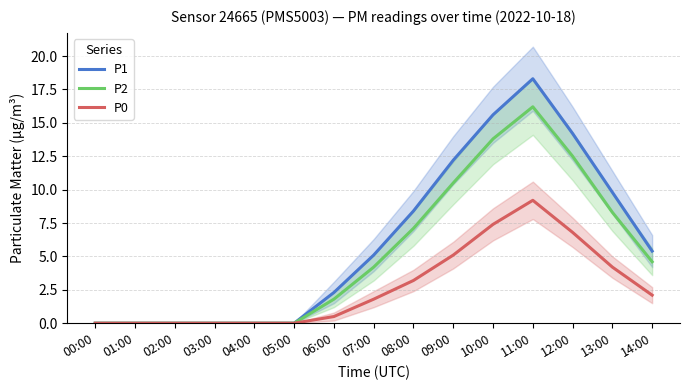

At which label does P2 first exceed 4?

07:00